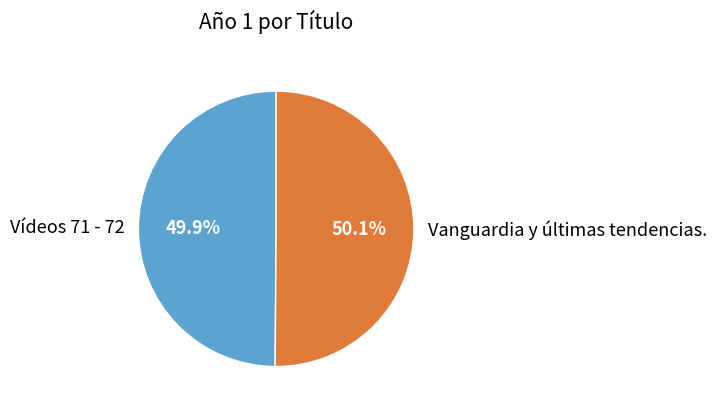

Combined, what portion of the pie is Vídeos 71 - 72 and Vanguardia y últimas tendencias.?

100.0%